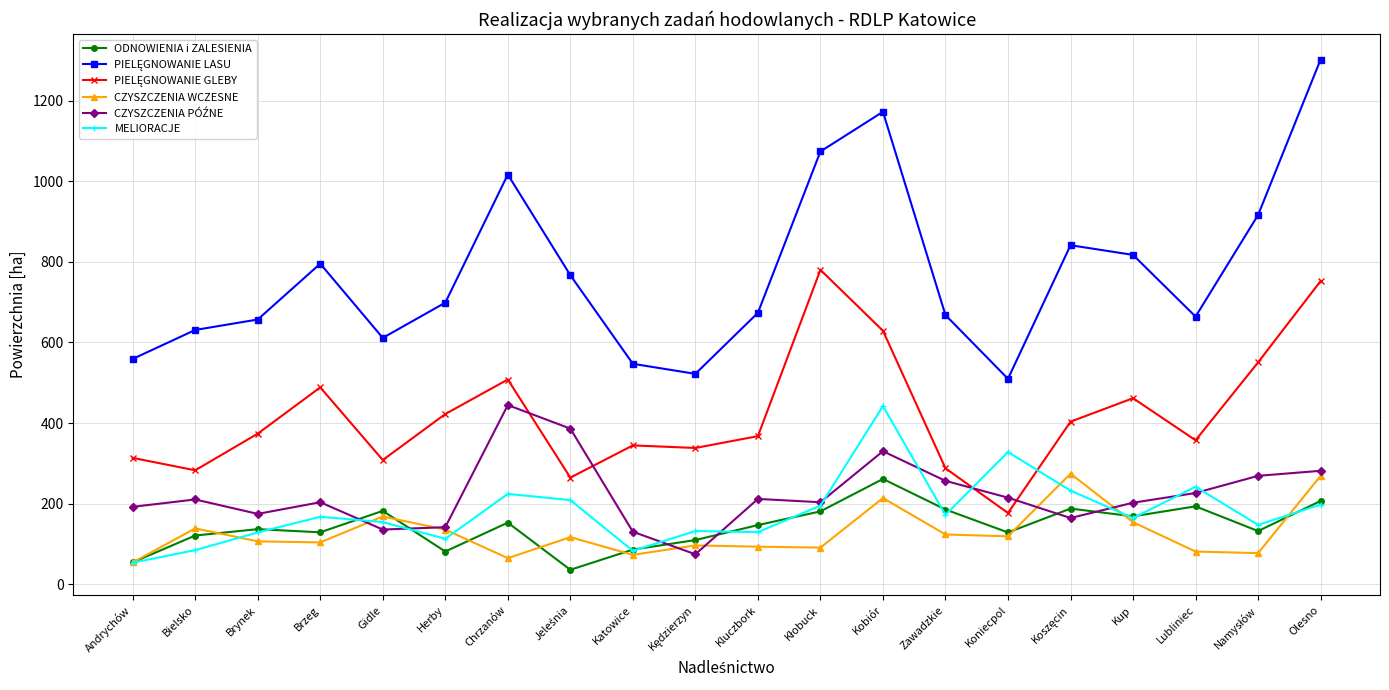

At how many categories does at least one series exceed 902?

5